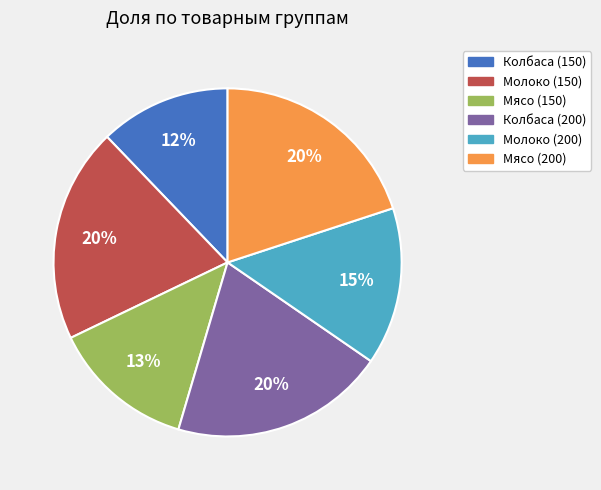

What is the ratio of the value at Мясо (200) to the value at Колбаса (200)?

1.0